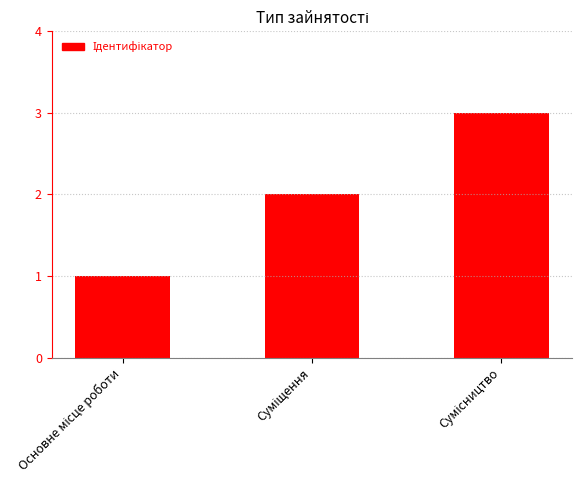

What is the greatest value displayed?

3